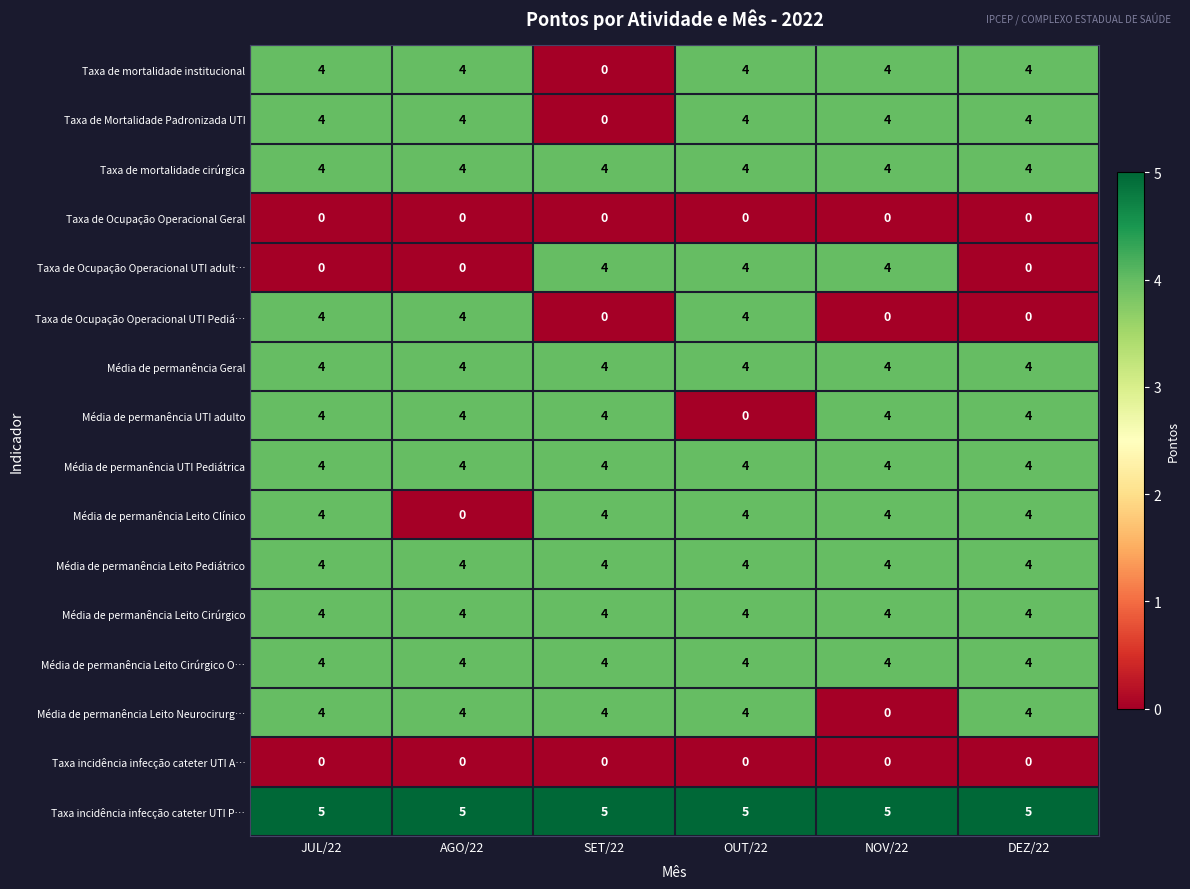

Is it true that Média de permanência Leito Cirúrgico O… equals 4 at AGO/22?

True